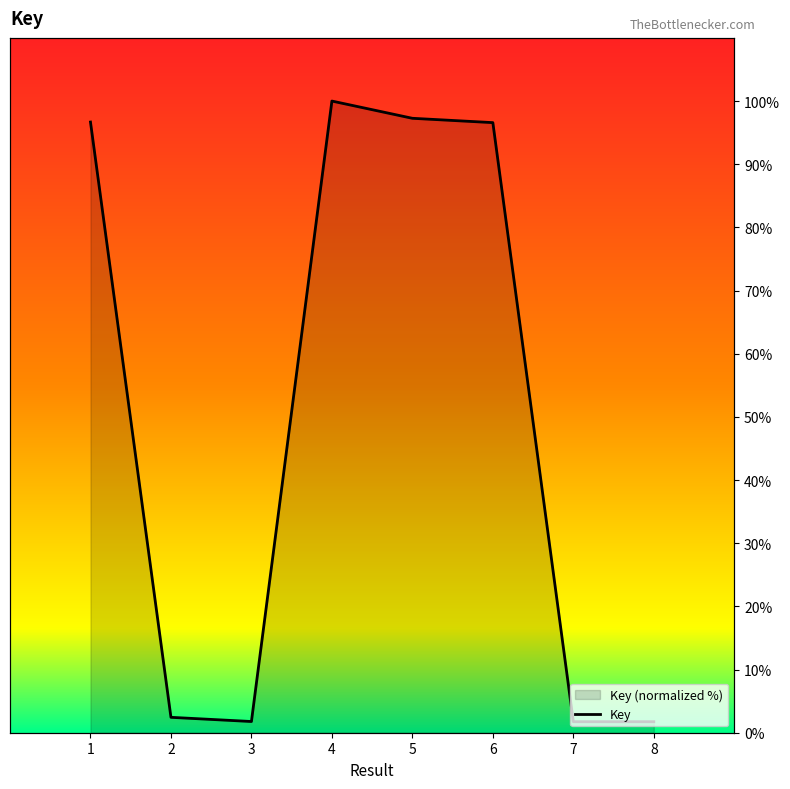

At which label does the data first exceed 96?

1